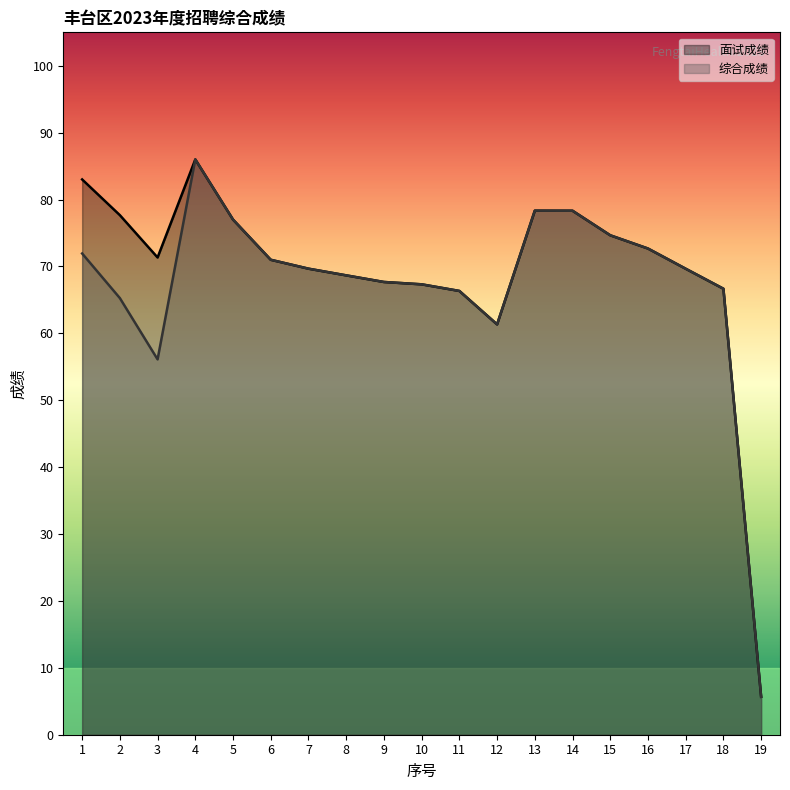

At which label does 面试成绩 first exceed 71?

1